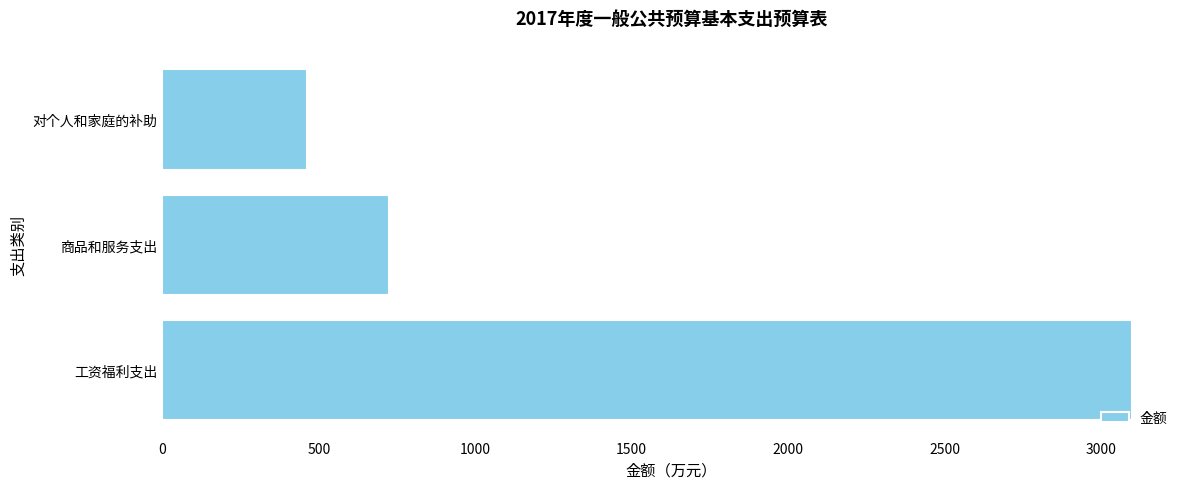

Are the bars grouped side by side (vs. stacked)?

No